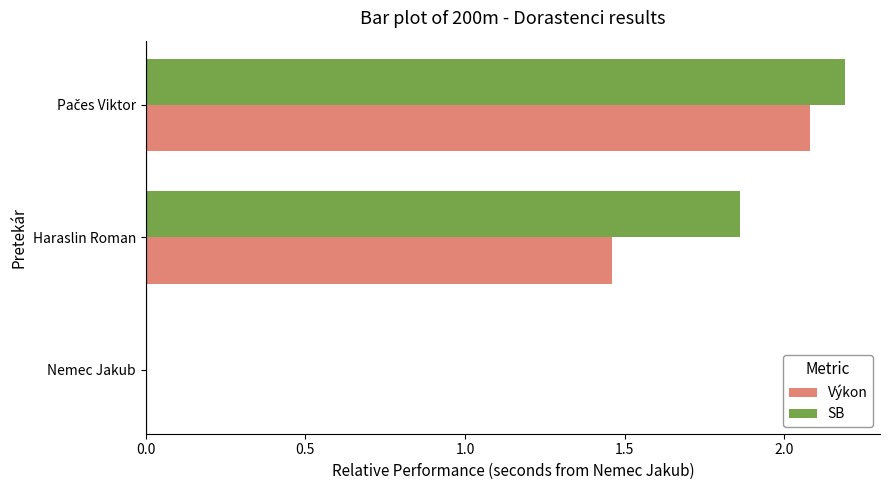

The value of Výkon at Nemec Jakub is 0.0. True or false?

True